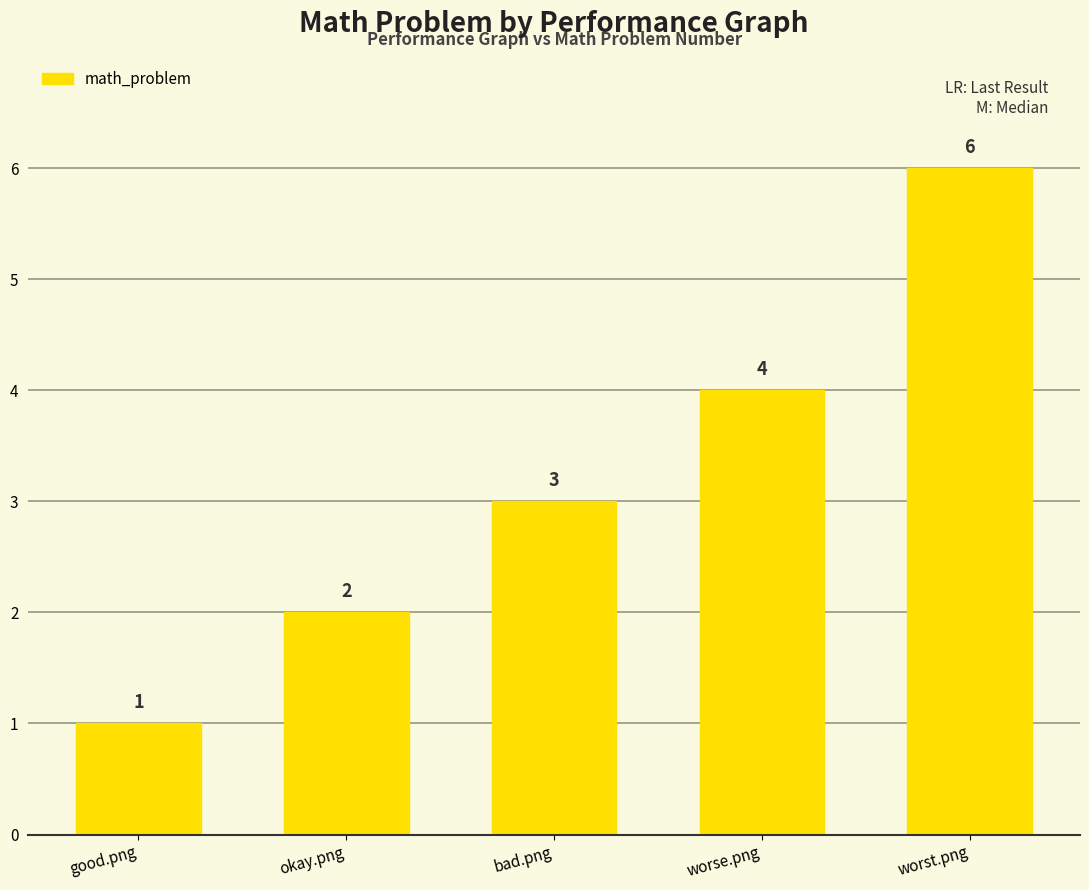

What position from the right is okay.png?

4